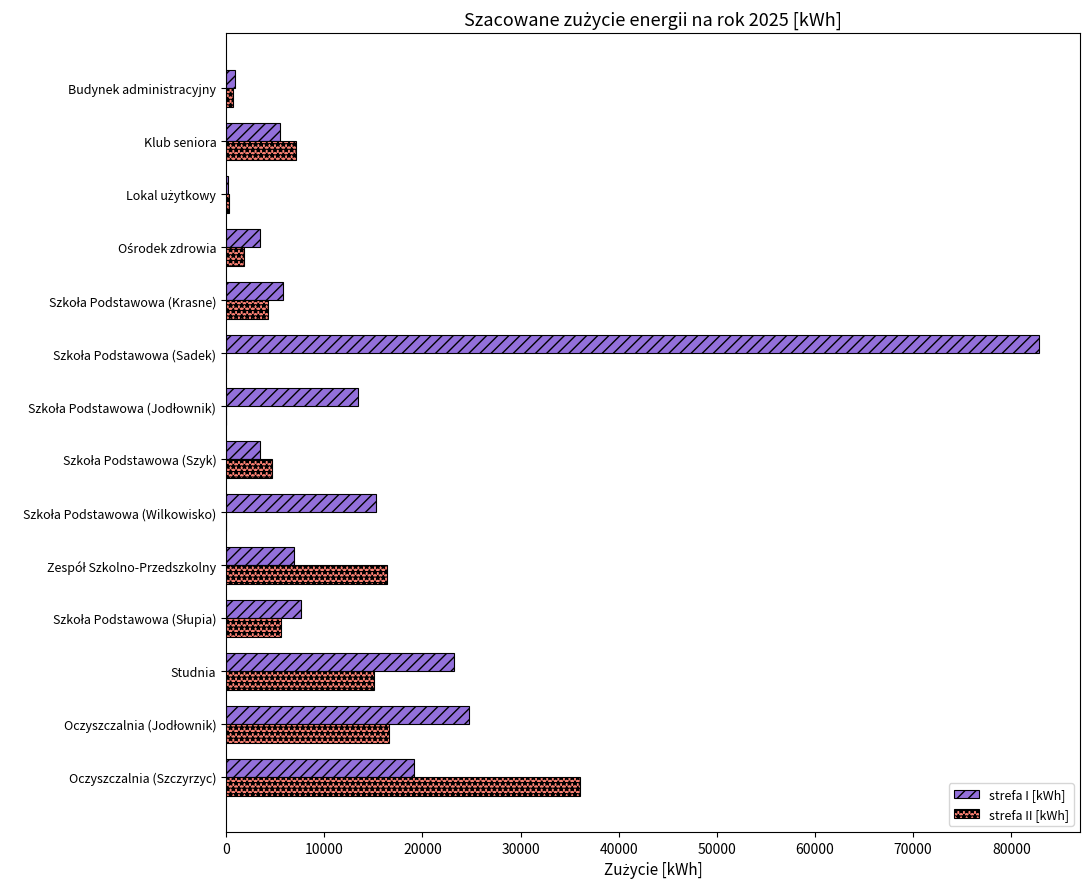

The strefa II [kWh] series shows 15058 at Studnia. True or false?

True